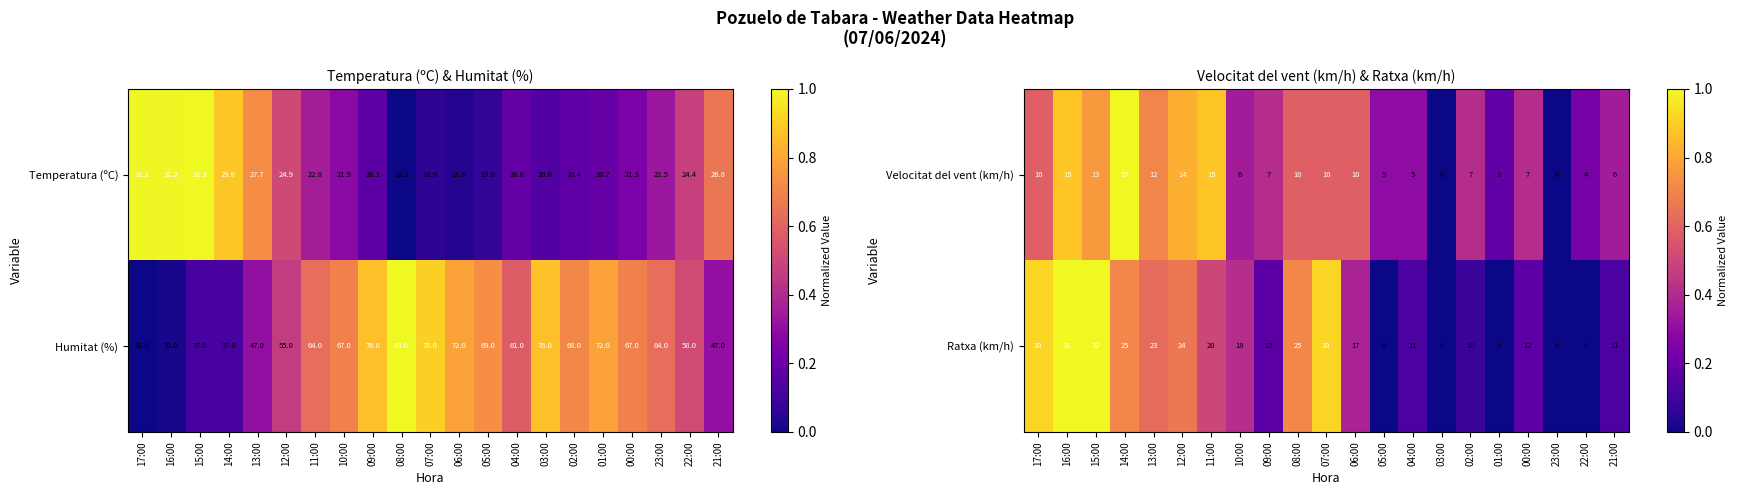

What is the difference between the maximum and minimum values in the Velocitat del vent (km/h) series?

17